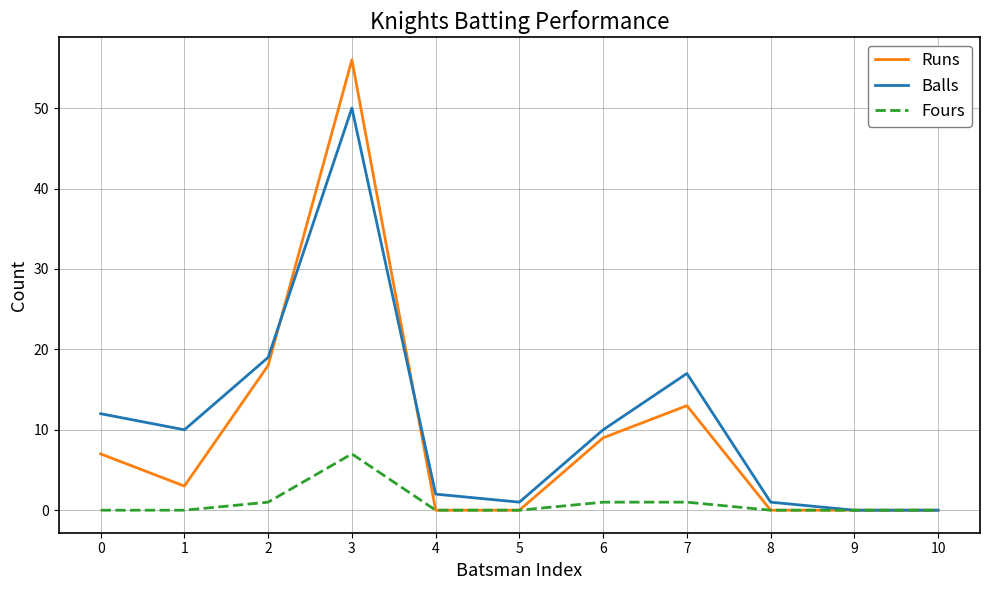

Which category has the highest value across all series?

3